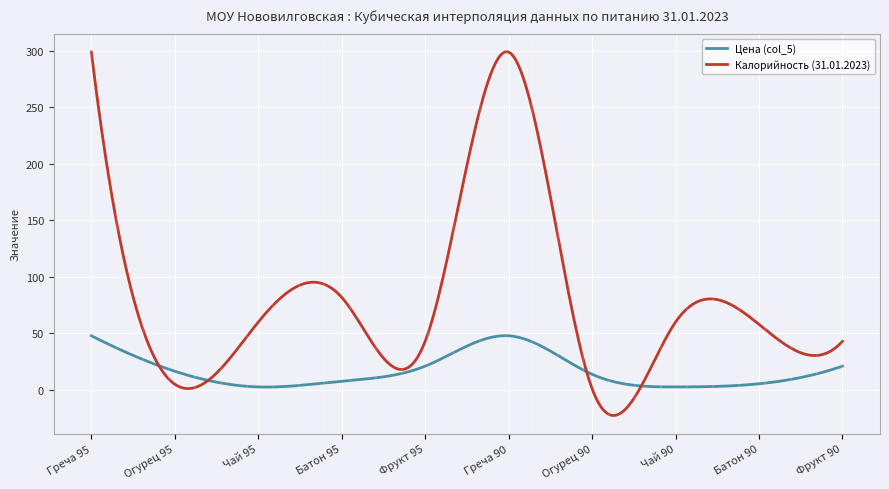

Which series has the largest total across all categories?

Калорийность (31.01.2023)